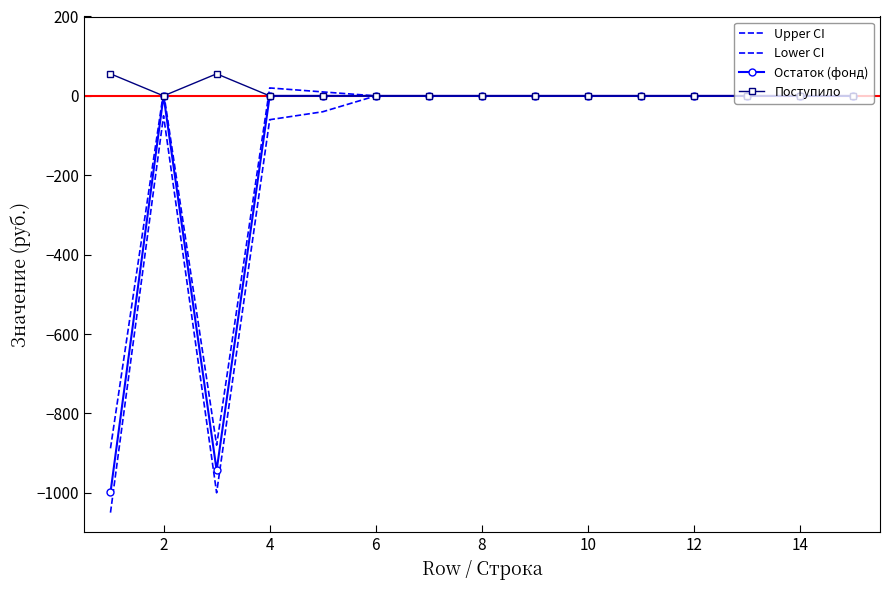

What is the label of the 2nd point from the left?

2